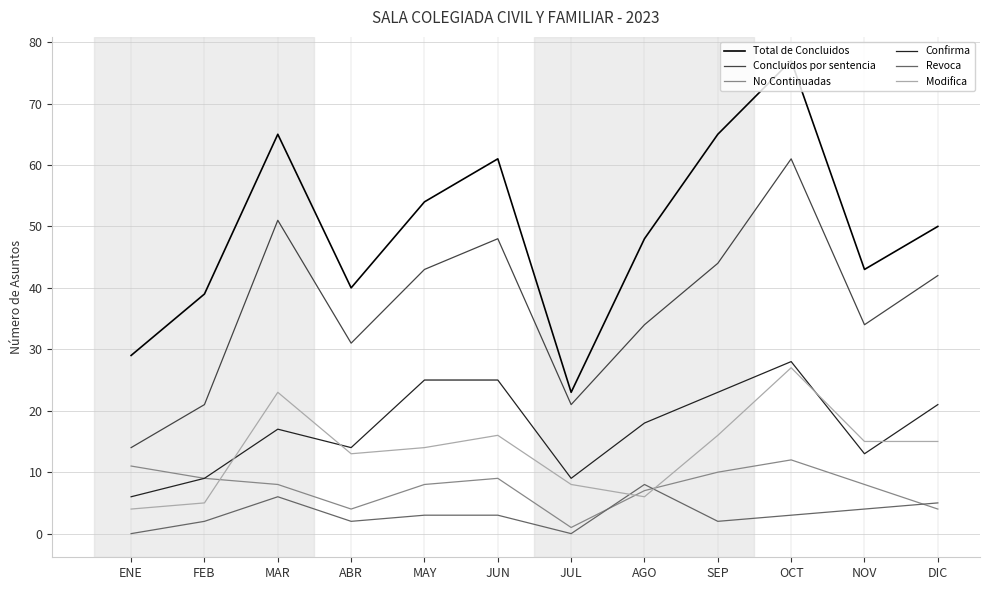

Read the Revoca value at SEP.

2